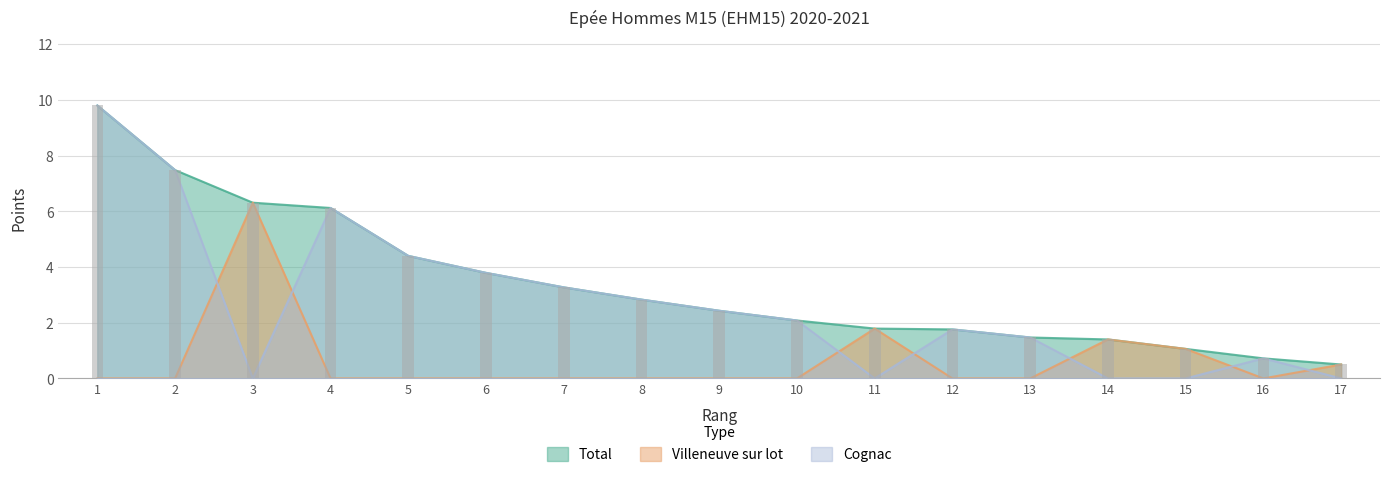

Which category has the highest value across all series?

1